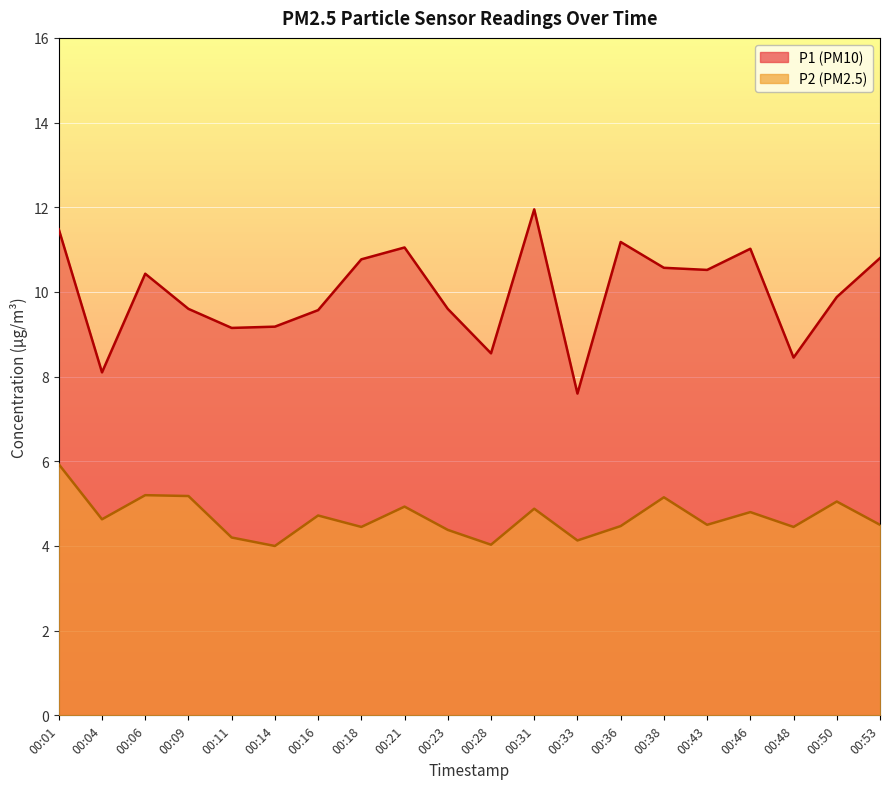

Reading left to right, what are all the values shown in this chart?

P1: 00:01=11.5	00:04=8.1	00:06=10.4	00:09=9.6	00:11=9.2	00:14=9.2	00:16=9.6	00:18=10.8	00:21=11.1	00:23=9.6	00:28=8.6	00:31=11.9	00:33=7.6	00:36=11.2	00:38=10.6	00:43=10.5	00:46=11.0	00:48=8.4	00:50=9.9	00:53=10.8
P2: 00:01=5.9	00:04=4.6	00:06=5.2	00:09=5.2	00:11=4.2	00:14=4.0	00:16=4.7	00:18=4.5	00:21=4.9	00:23=4.4	00:28=4.0	00:31=4.9	00:33=4.1	00:36=4.5	00:38=5.2	00:43=4.5	00:46=4.8	00:48=4.5	00:50=5.0	00:53=4.5